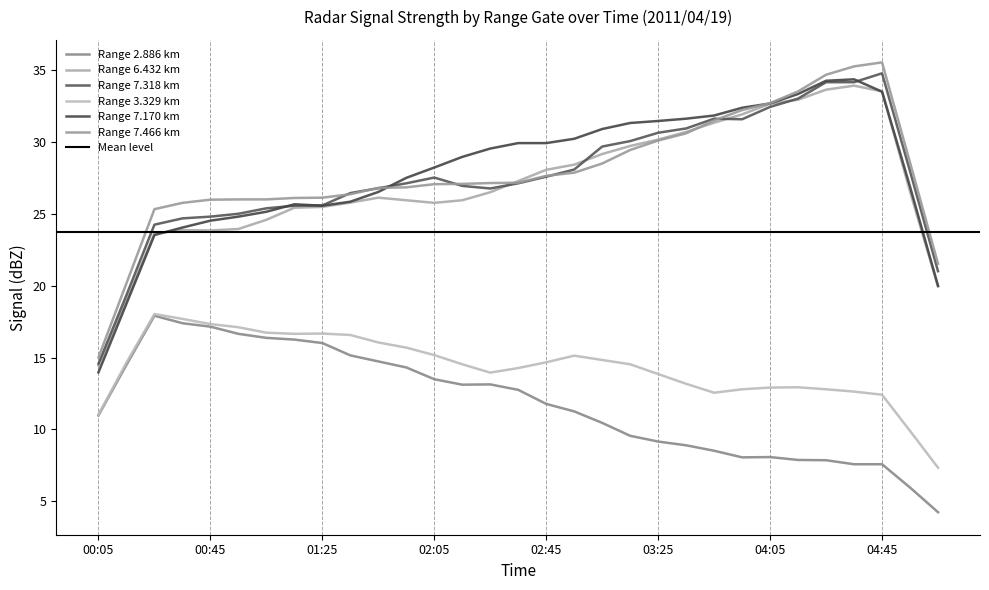

In 6.432, how many points are higher than both neighbors (excluding endpoints)?

5